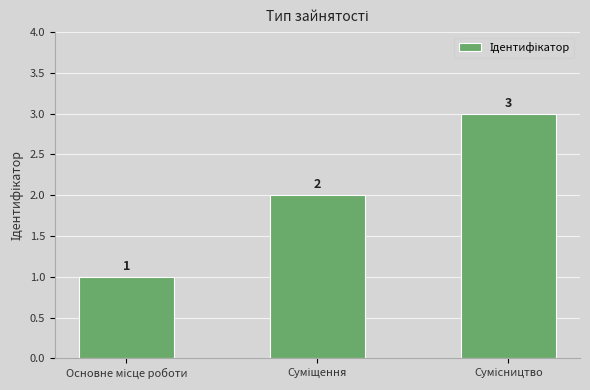

How many values are between 1 and 3?

3